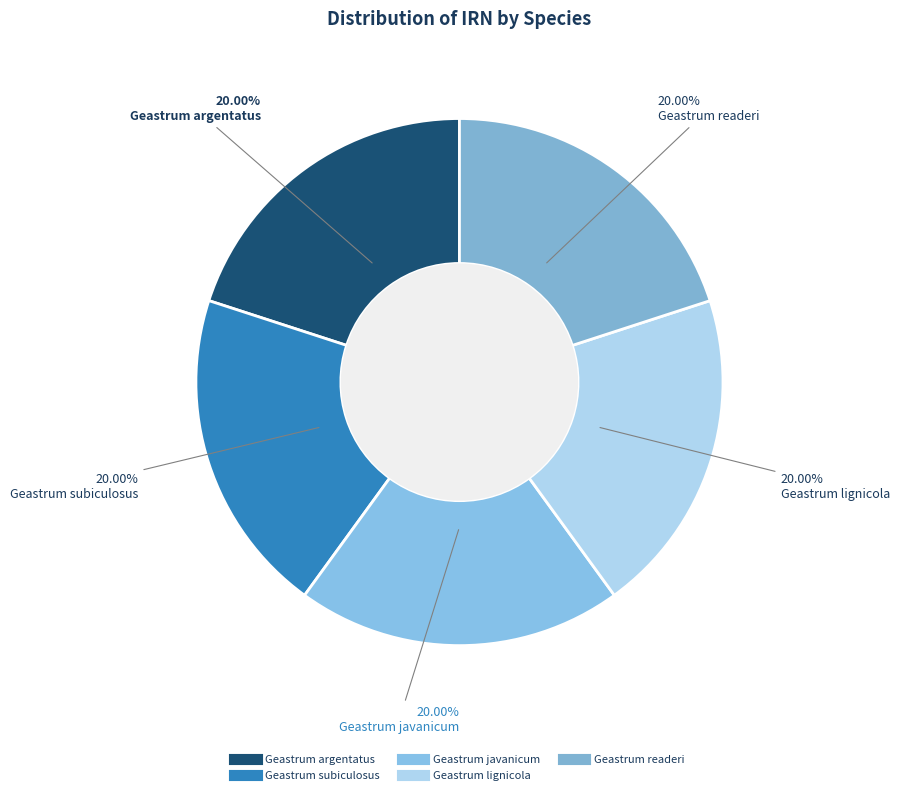

Is there a majority slice in this chart?

No